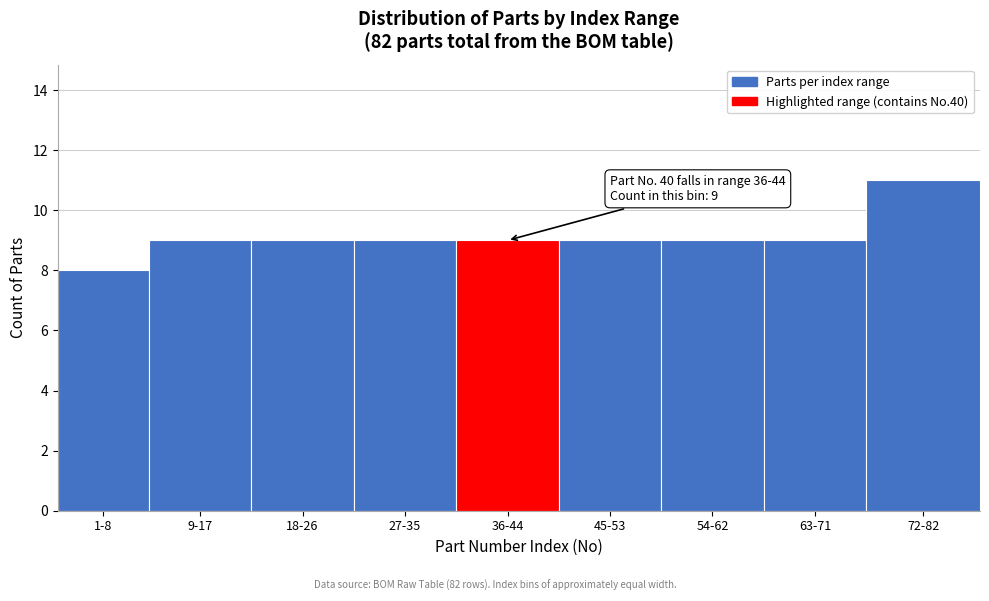

Reading right to left, transcribe all the data shown in this chart.

72-82=11	63-71=9	54-62=9	45-53=9	36-44=9	27-35=9	18-26=9	9-17=9	1-8=8